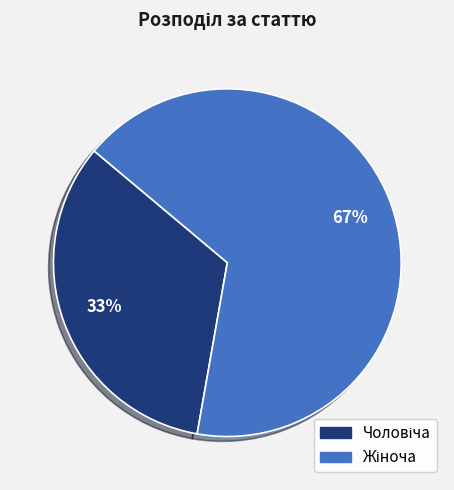

How many slices are in this pie chart?

2